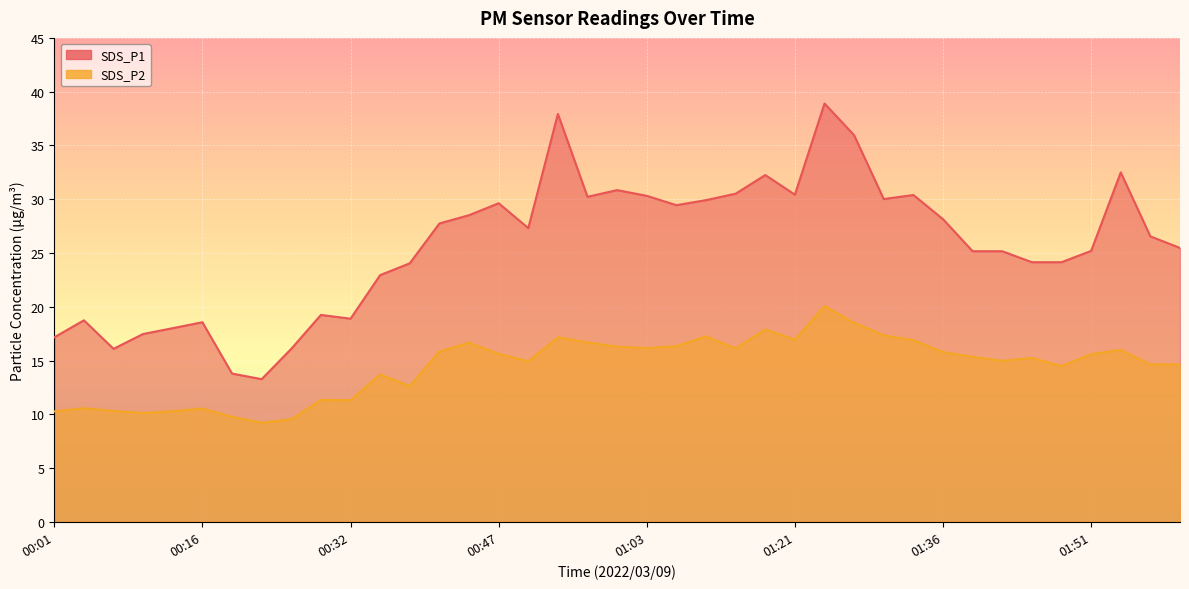

Reading left to right, extract all data points from this chart.

SDS_P1: 17.2	18.8	16.1	17.5	18.0	18.6	13.8	13.3	16.1	19.2	18.9	22.9	24.1	27.8	28.5	29.6	27.3	37.9	30.2	30.9	30.3	29.4	29.9	30.5	32.2	30.4	38.9	36.0	30.0	30.4	28.1	25.2	25.2	24.1	24.1	25.2	32.5	26.6	25.5
SDS_P2: 10.3	10.6	10.3	10.1	10.3	10.6	9.8	9.2	9.6	11.3	11.3	13.7	12.6	15.8	16.7	15.6	14.9	17.2	16.7	16.3	16.2	16.4	17.2	16.1	17.9	16.9	20.1	18.5	17.4	16.9	15.8	15.3	15.0	15.2	14.5	15.6	16.0	14.7	14.7